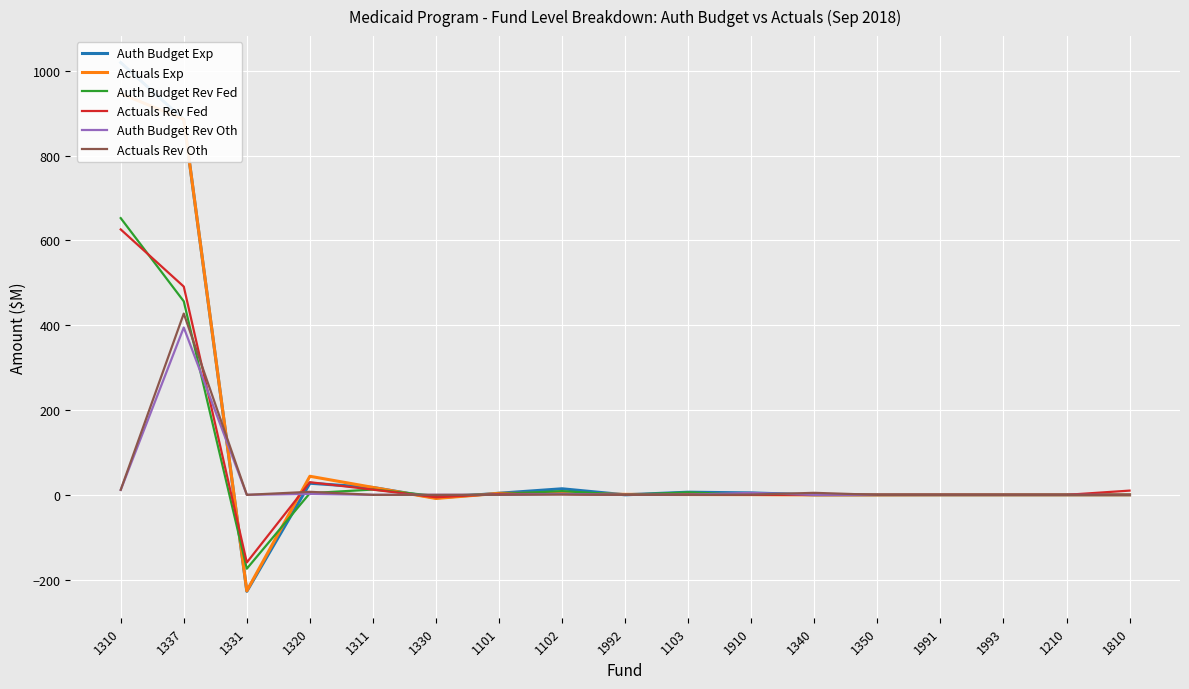

At which label is Actuals Exp closest to 359?

1320